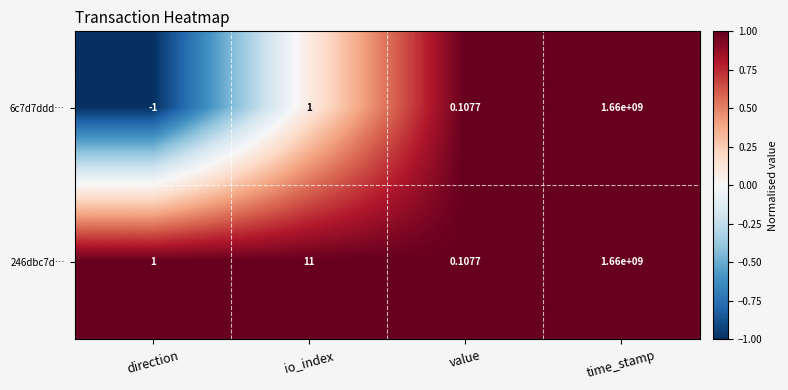

At which category is the sum across all series the highest?

time_stamp